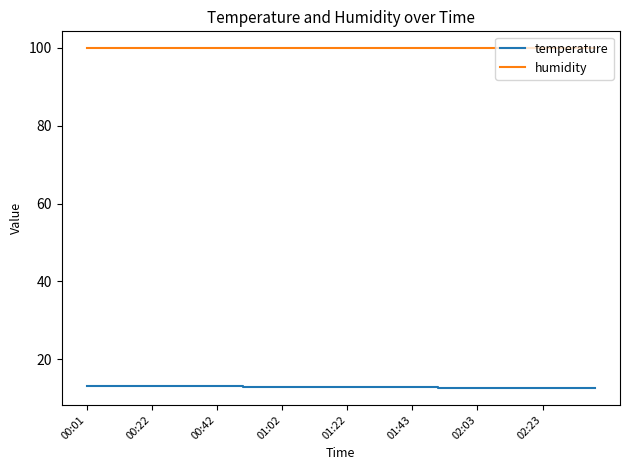

What is the smallest value displayed?

12.6